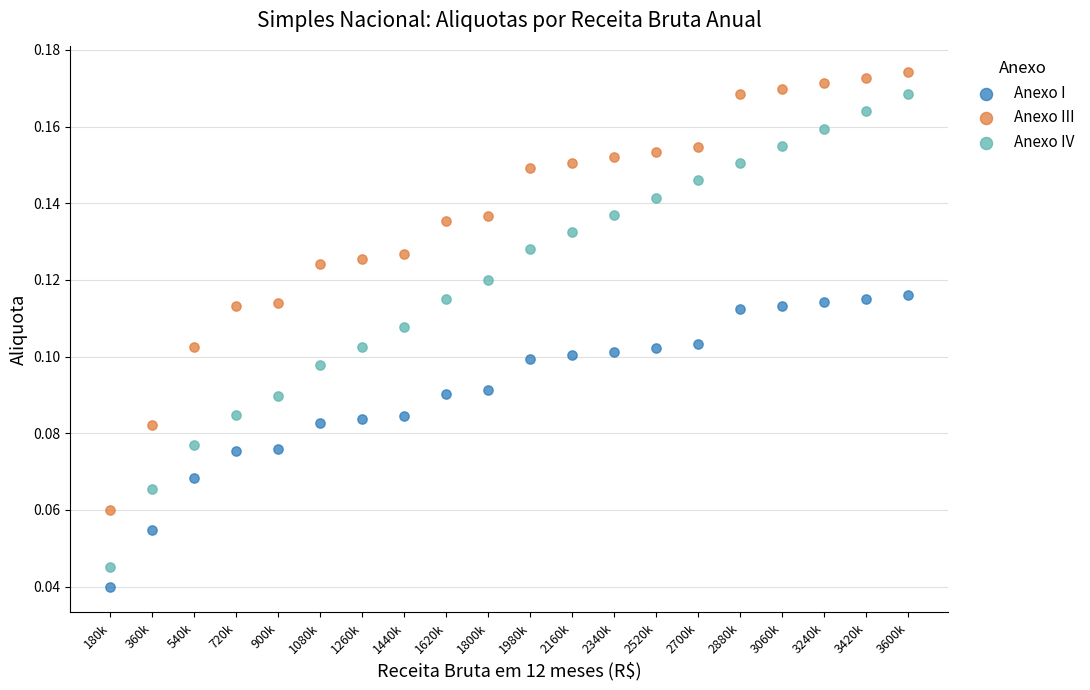

Across all data points, what is the range of X values (max minus min)?

3420000.0